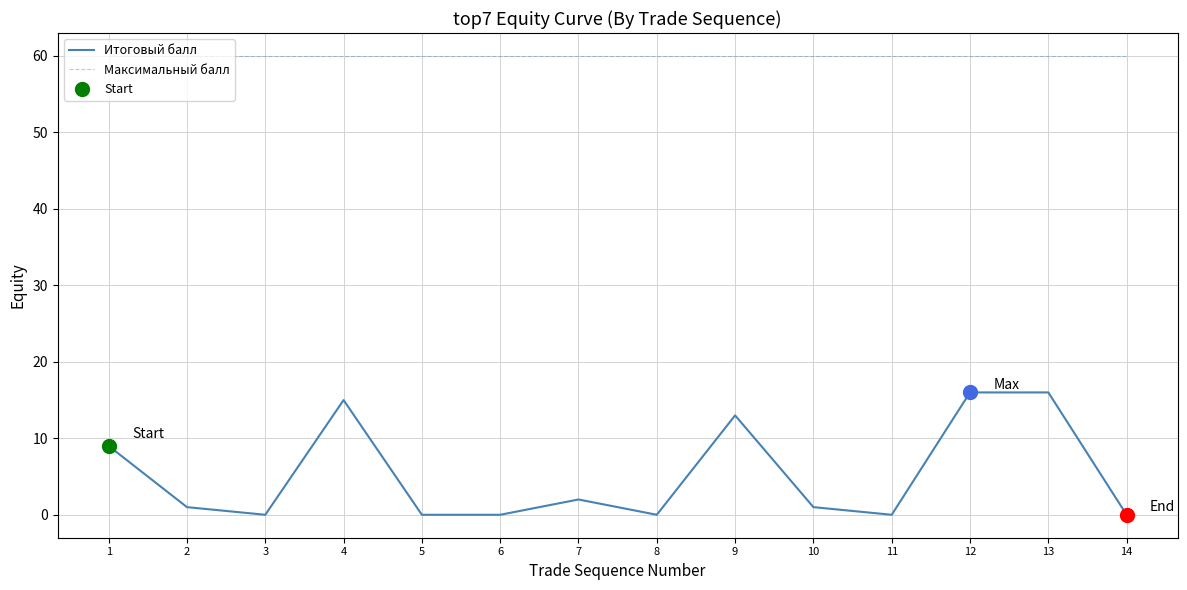

True or false: Максимальный балл and Итоговый балл cross at least once.

False